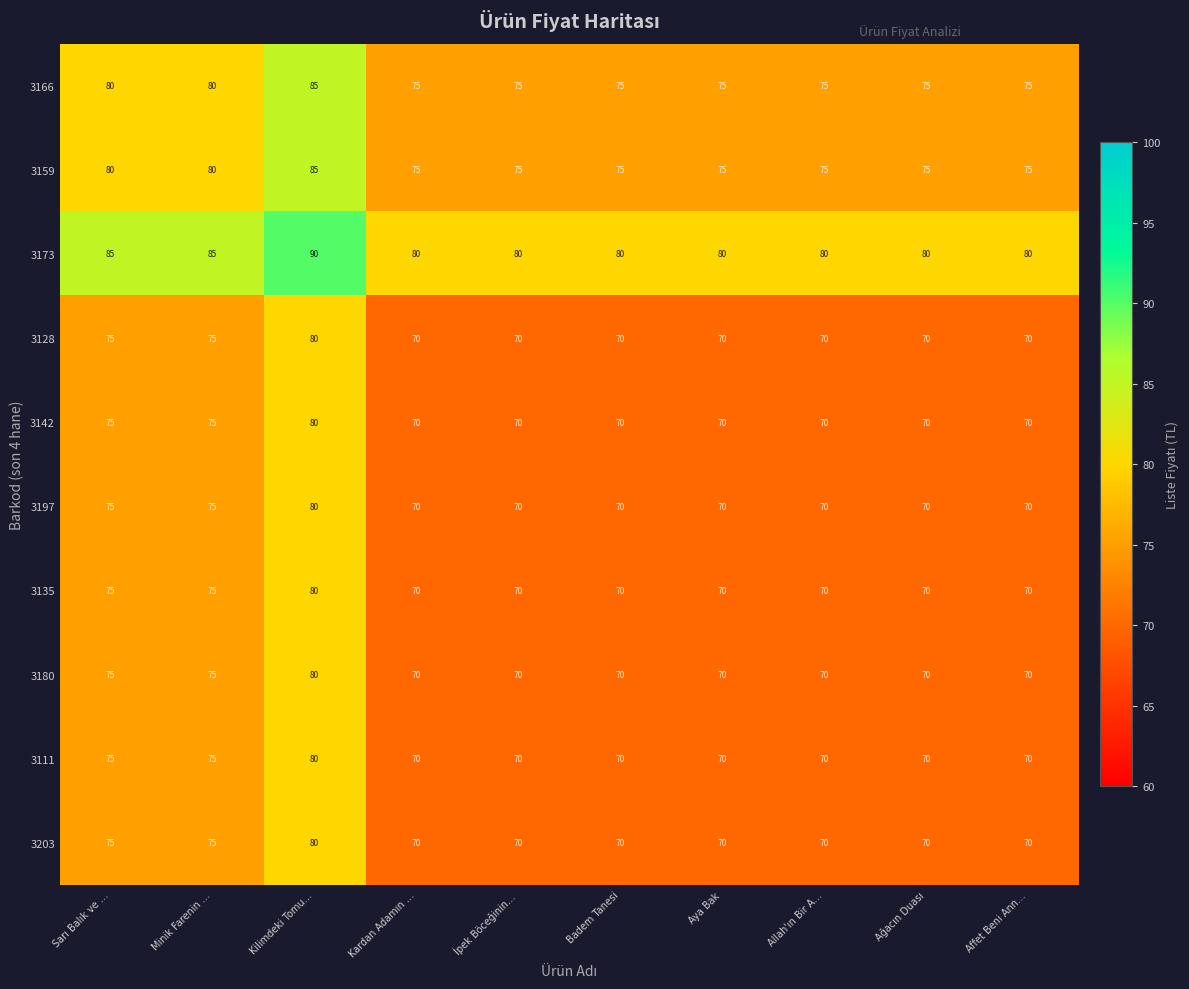

What is the sum of all 3173 values?

820